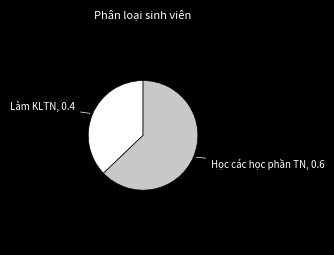

How many segments does this pie chart have?

2